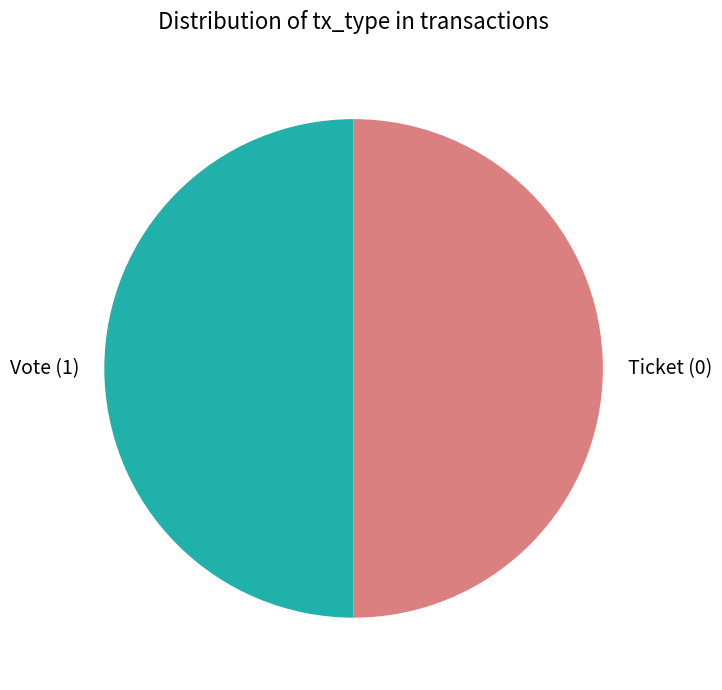

Approximately how many times larger is the value at Vote (1) compared to Ticket (0)?

1.0